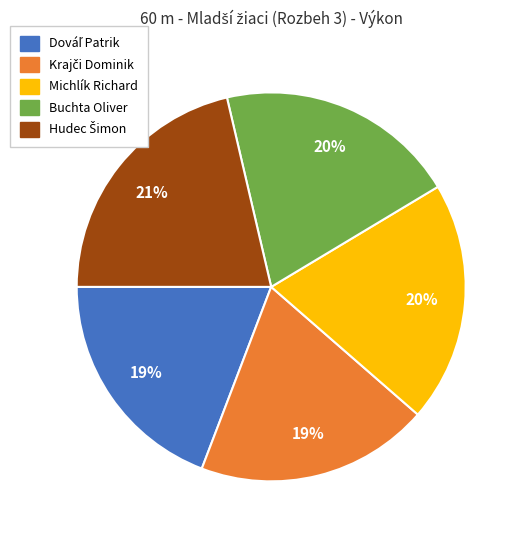

Count the number of slices in the pie.

5